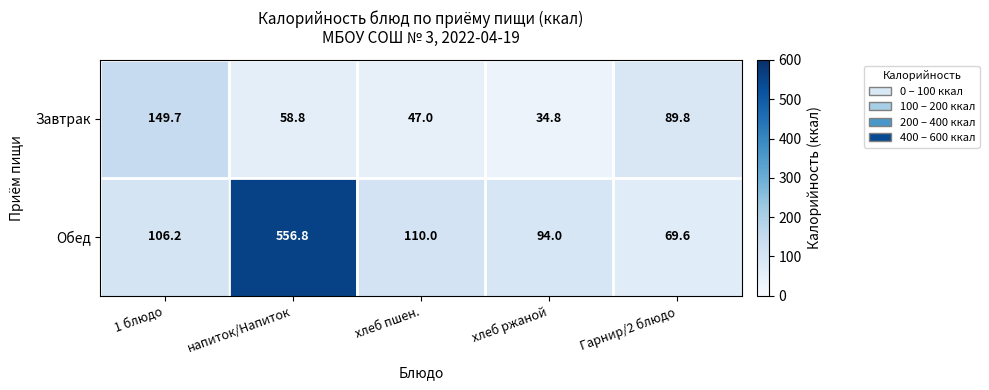

List the series in order of their overall mean, highest first.

Обед, Завтрак